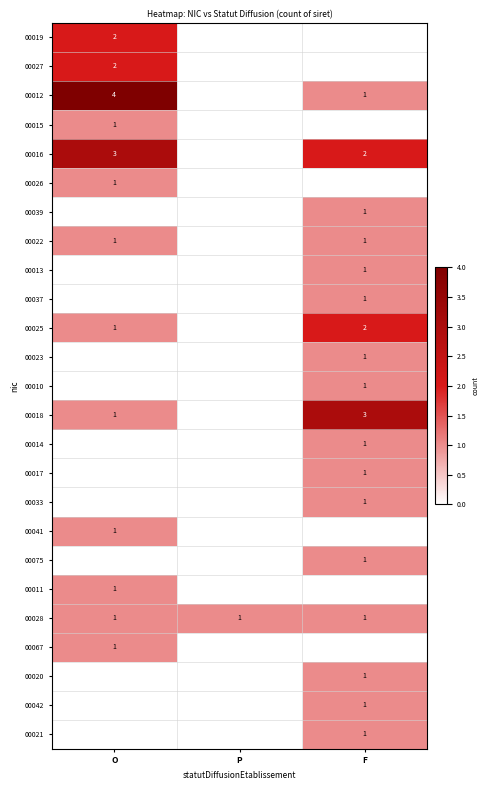

At how many categories does at least one series exceed 1?

2